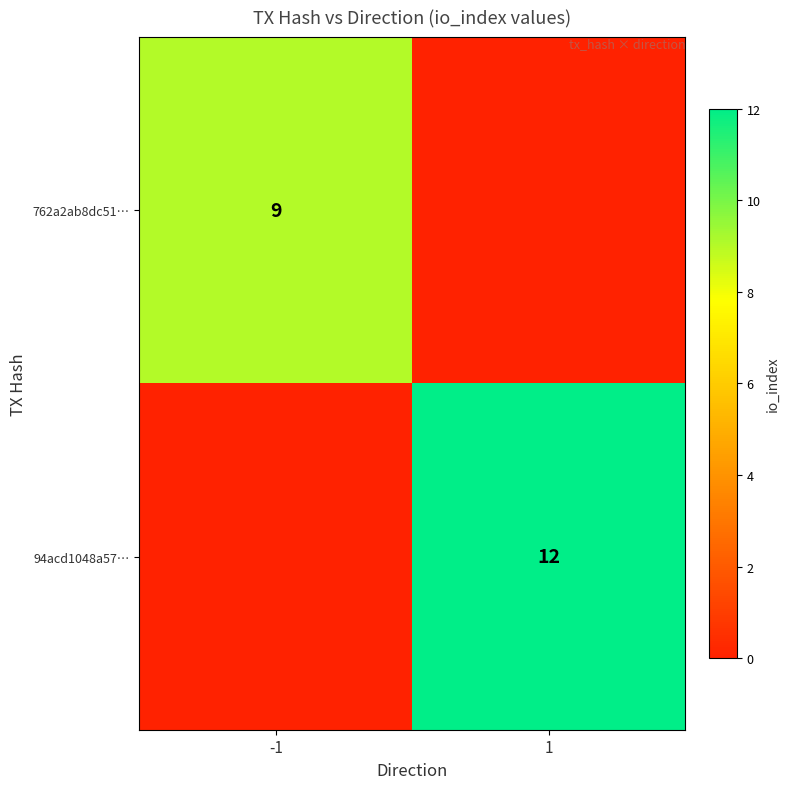

The 94acd1048a57… series shows 12 at 1. True or false?

True